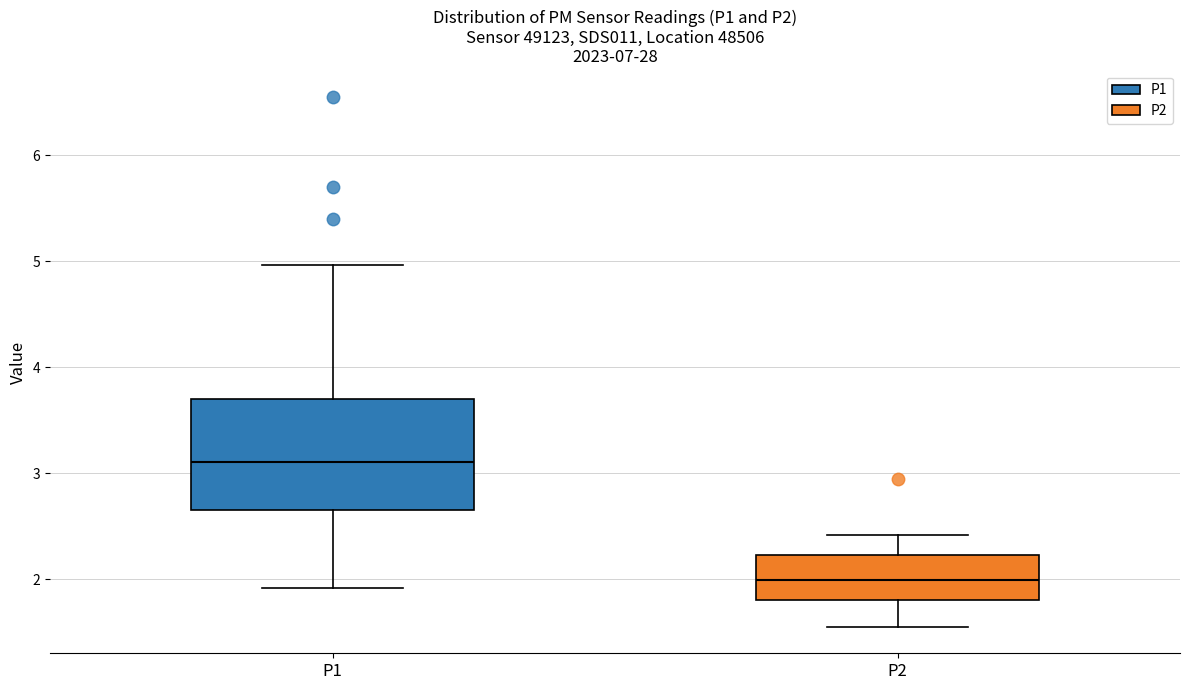

Which box has the lowest median line?

P2